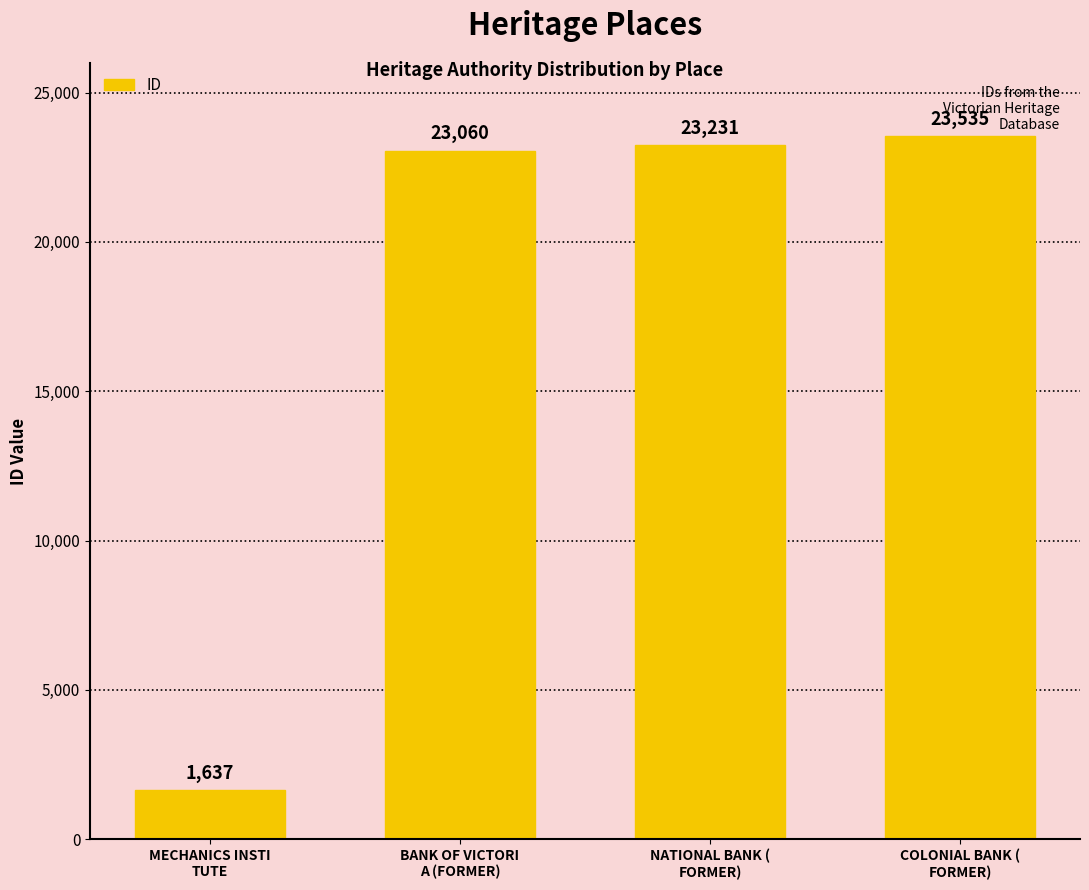

Does the chart contain stacked bars?

No